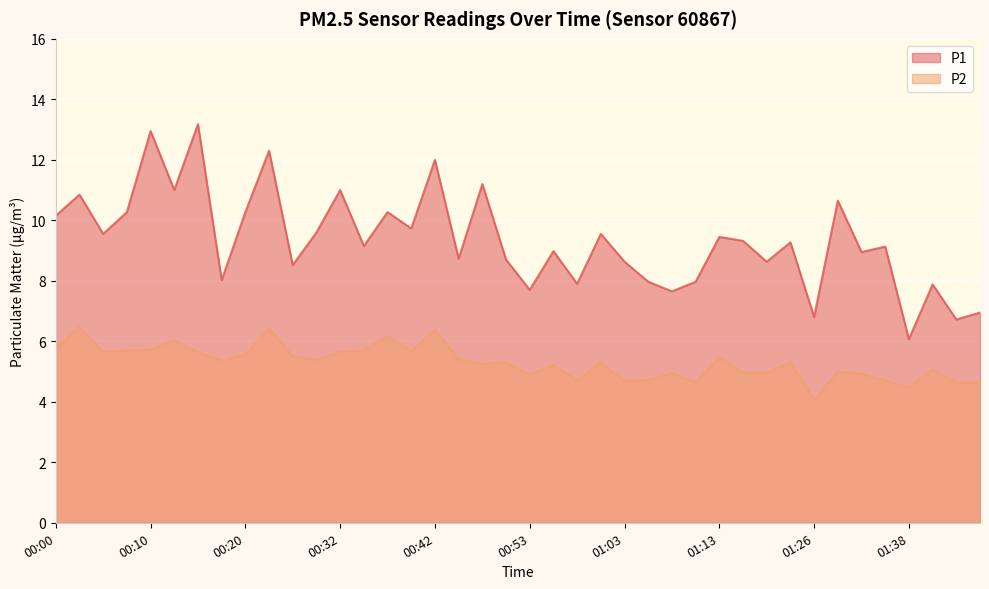

At which label is P2 closest to 5?

01:31